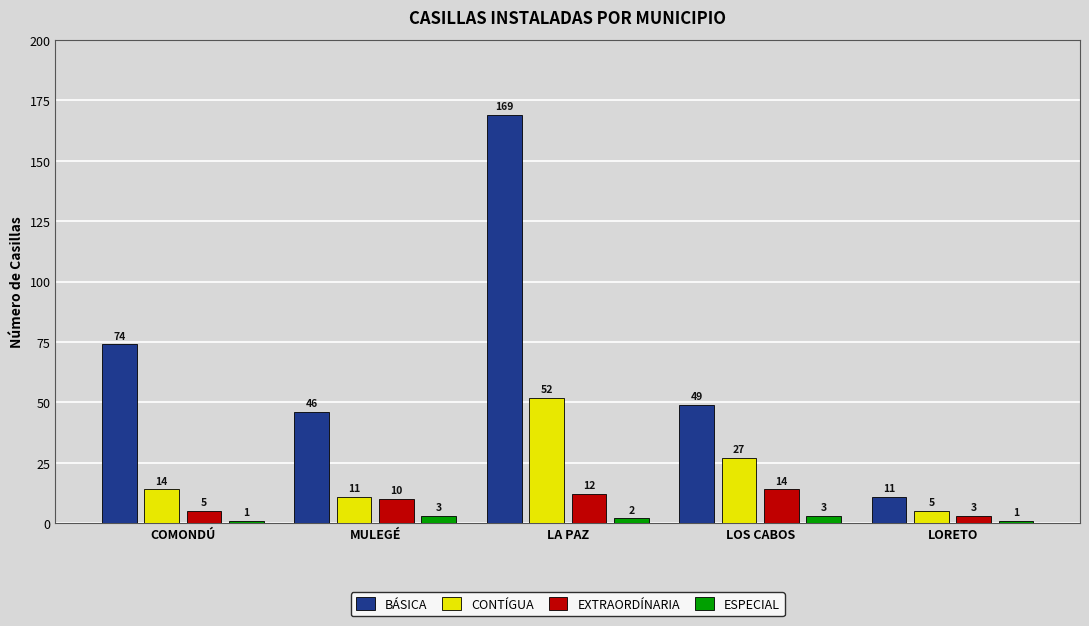

What is the label of the 1st bar from the right?

LORETO